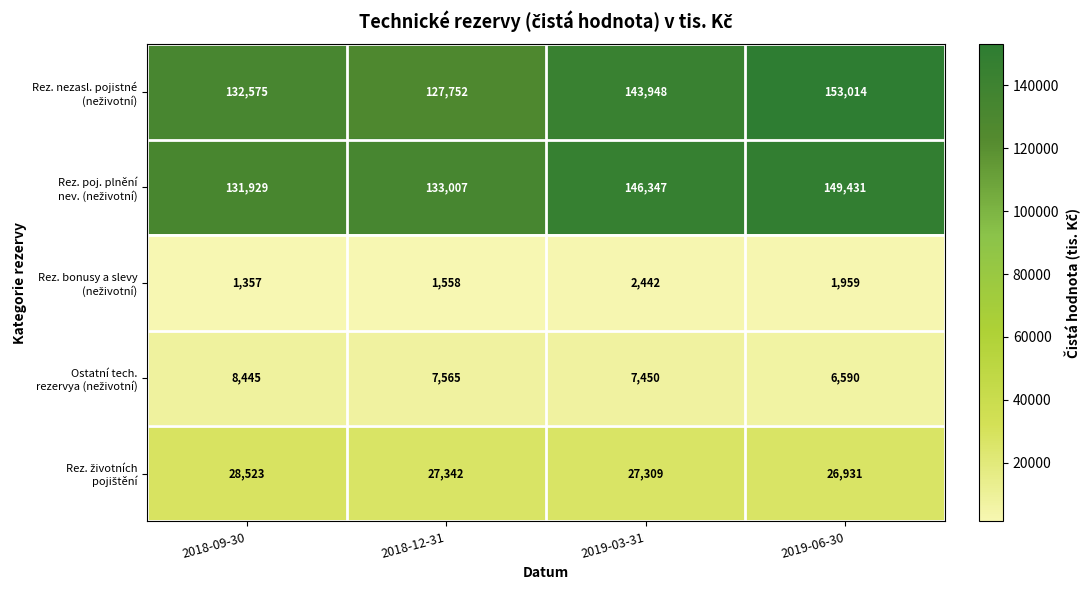

What is the total value across all series at 2018-09-30?

302829